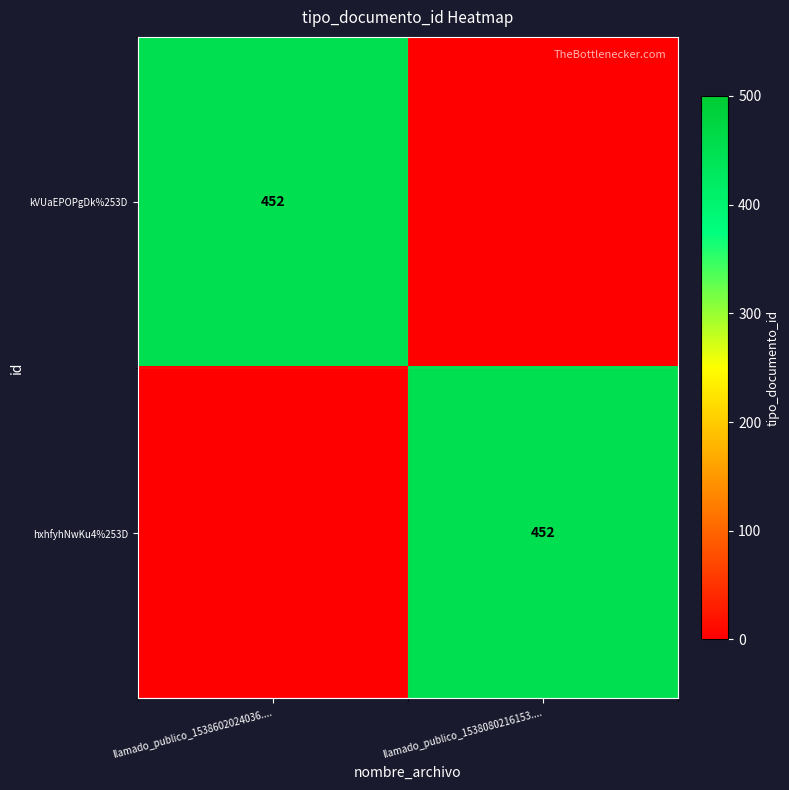

Is it true that hxhfyhNwKu4%253D equals 739 at llamado_publico_1538080216153....?

False